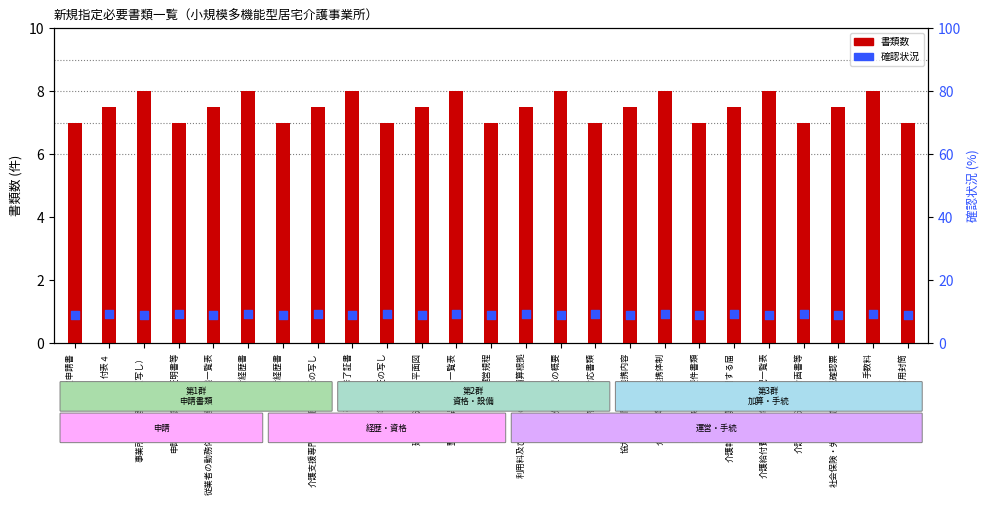

Is the value of document count at 建物の構造概要・平面図 greater than the value of required status at 手数料?

No